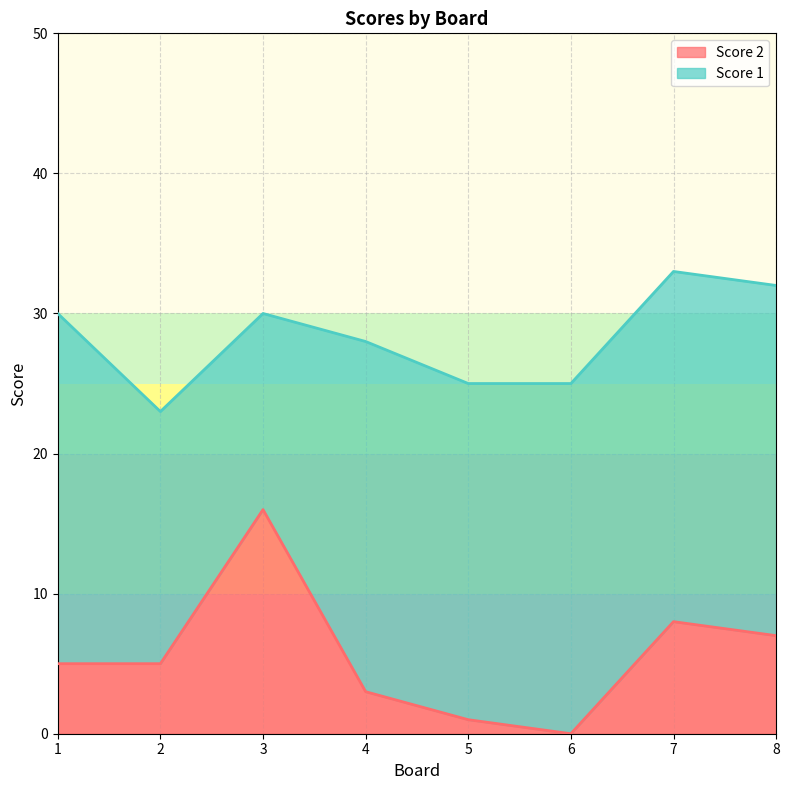

Approximately how many times larger is the value at 8 compared to 1?

1.4